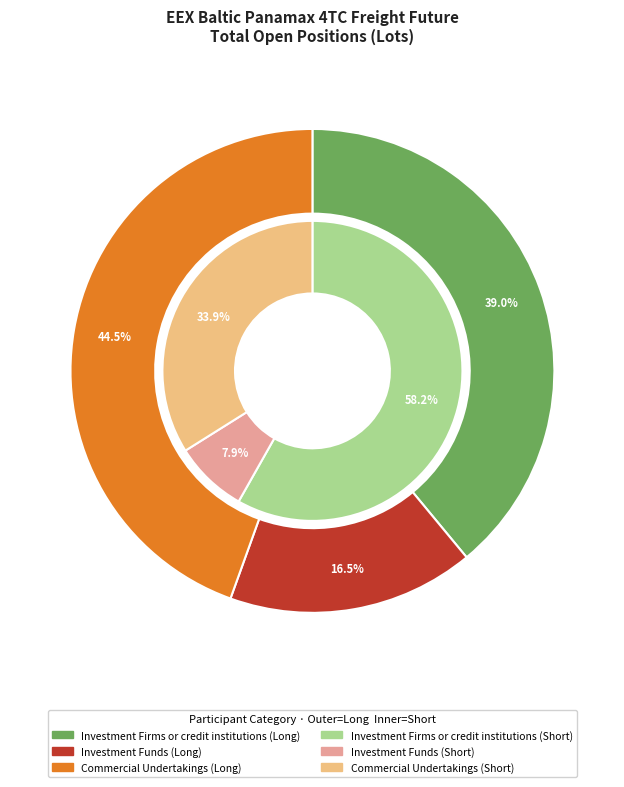

What percentage is the Investment Firms or credit institutions slice, to the nearest percent?

58%